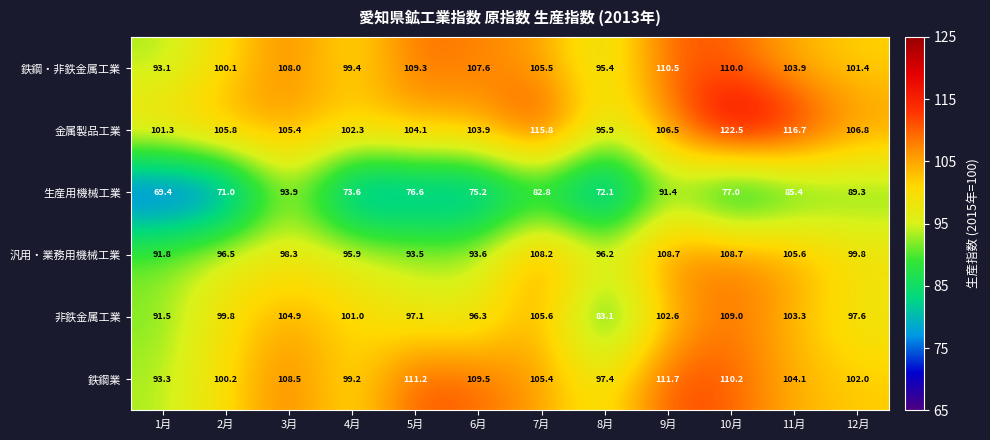

What is the spread (max minus min) of values at 1月?

31.9